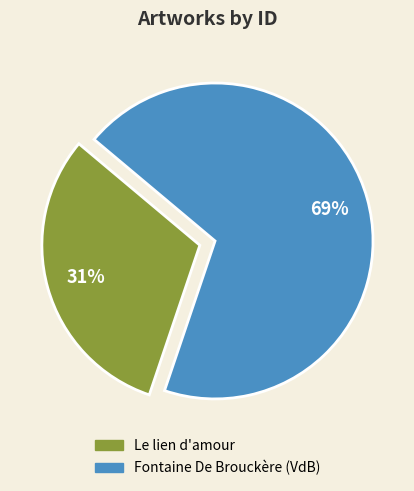

To the nearest percent, what percentage of the pie is Fontaine De Brouckère (VdB)?

69%